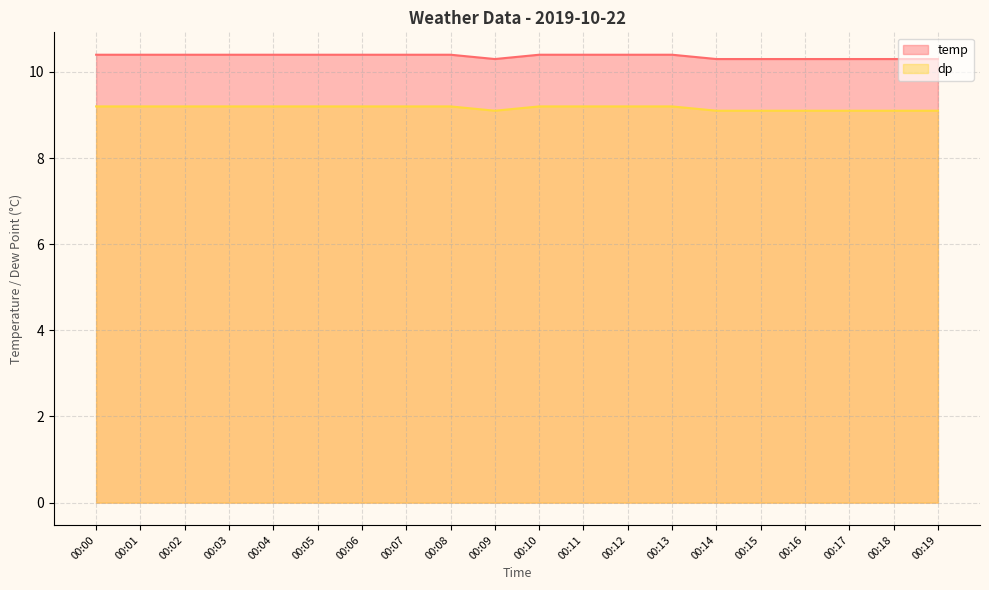

At which category is the sum across all series the highest?

00:00